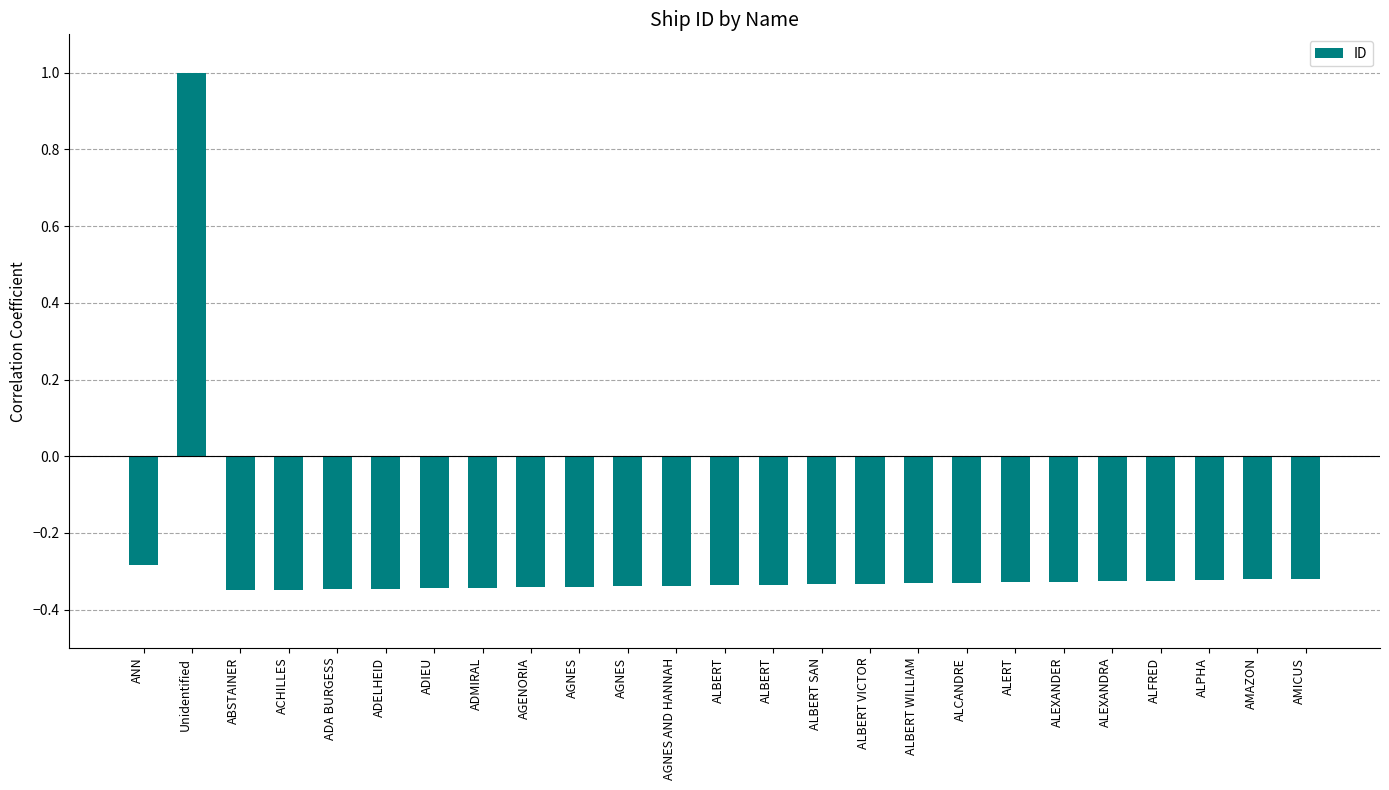

What is the label of the 2nd bar from the left?

Unidentified